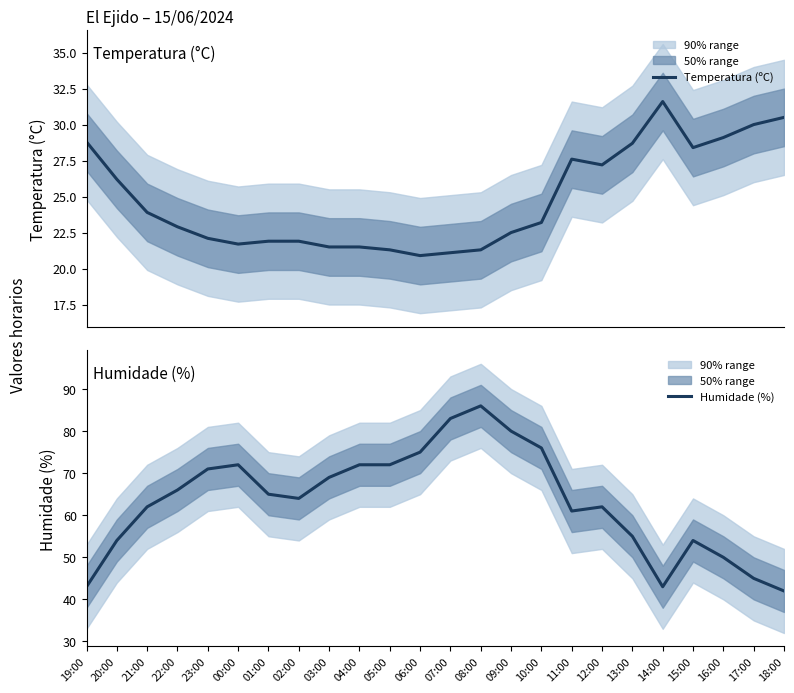

How many data points in Humidade (%) are above 65?

11